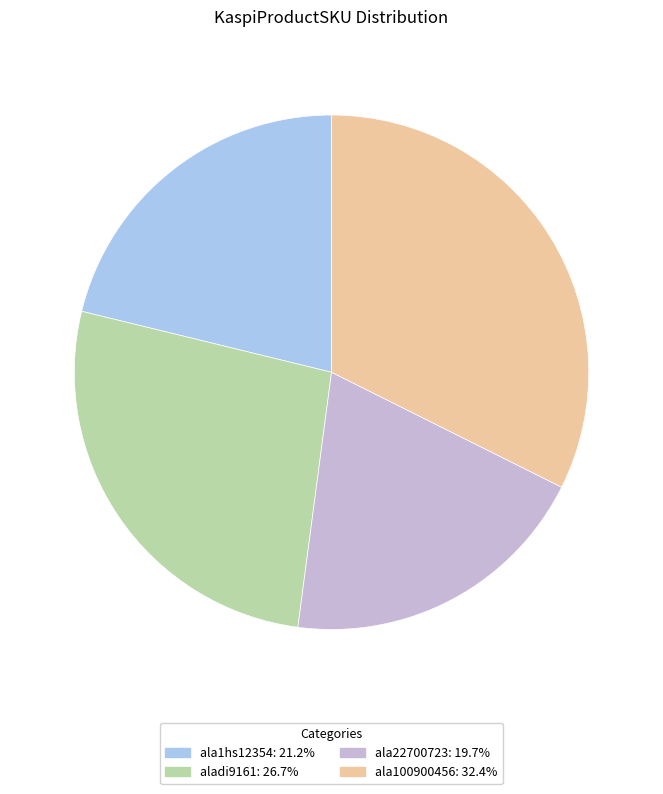

The aladi9161 slice represents 13% of the pie. True or false?

False